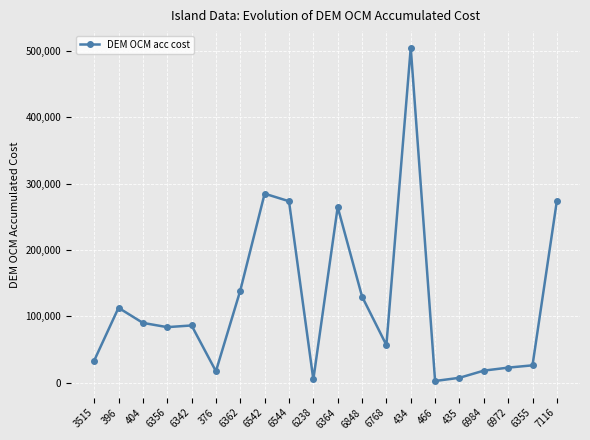

At which category does the chart reach its peak across all series?

434